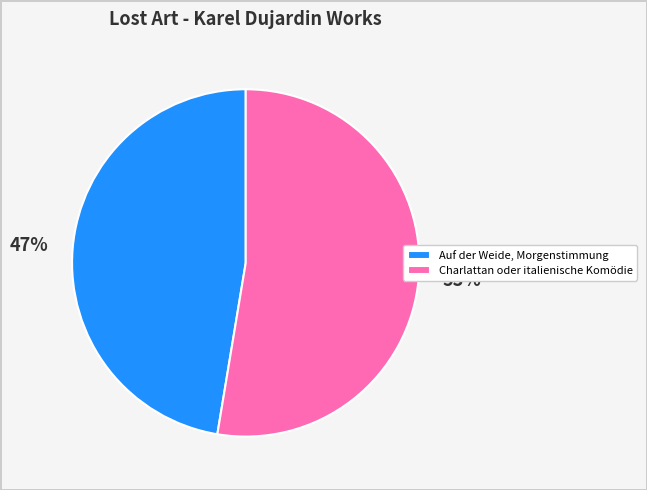

Between Charlattan oder italienische Komödie and Auf der Weide, Morgenstimmung, which is larger?

Charlattan oder italienische Komödie